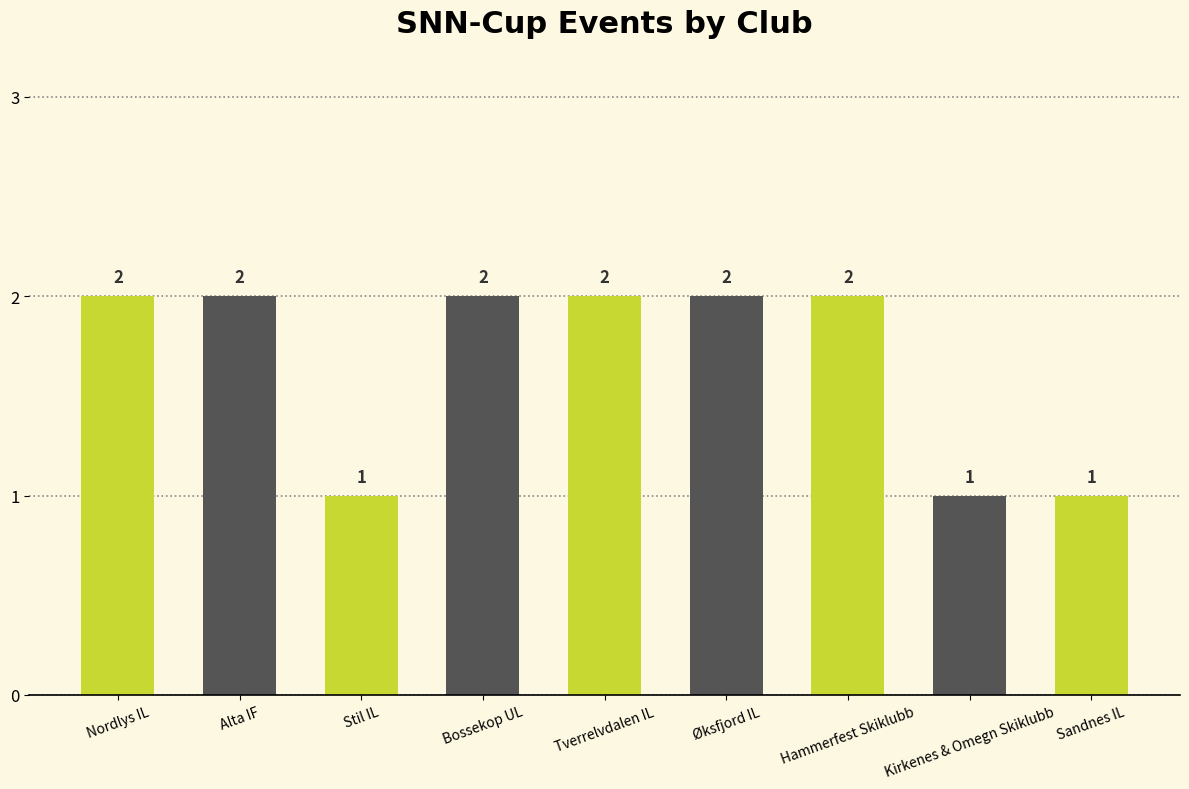

Is it true that the value at Stil IL is 1?

True